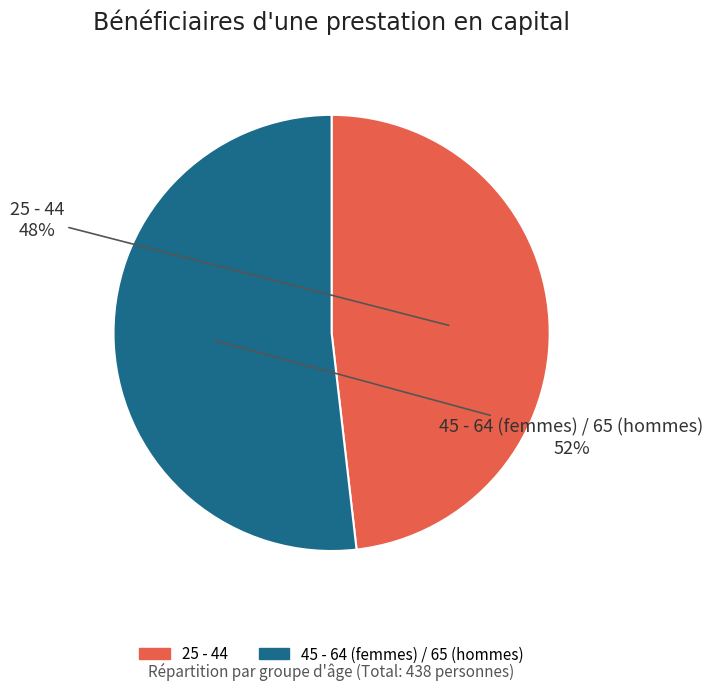

Is there any slice that represents more than half of the pie?

Yes